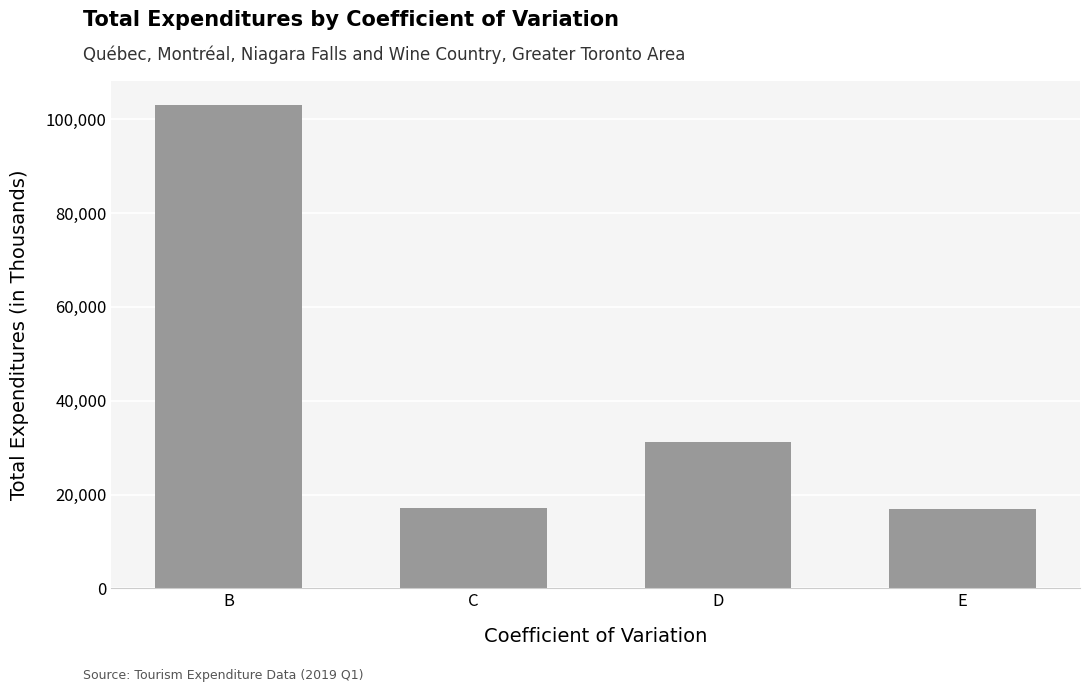

Which has a higher value, B or D?

B